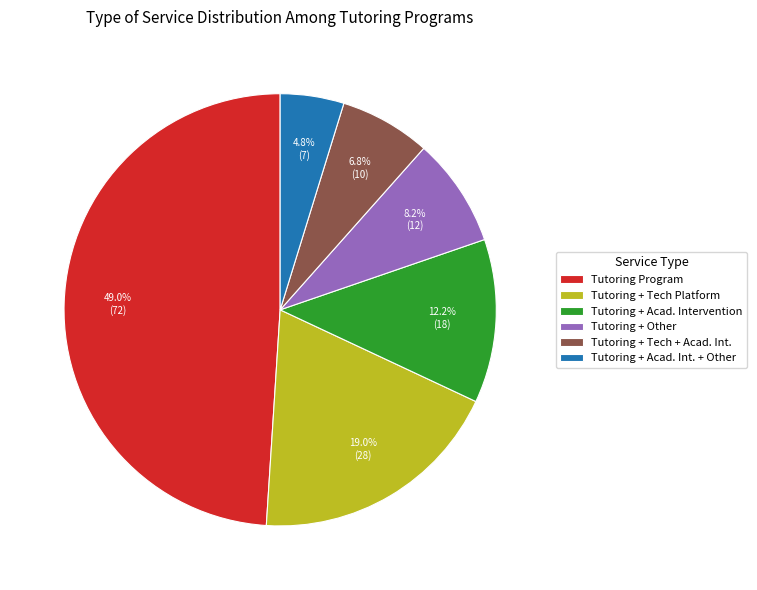

What percentage is NOT represented by Tutoring + Tech + Acad. Int.?

93.2%